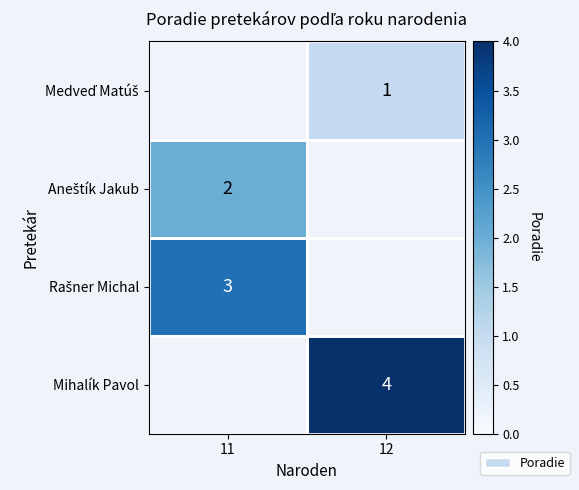

At which category does the chart reach its peak across all series?

12